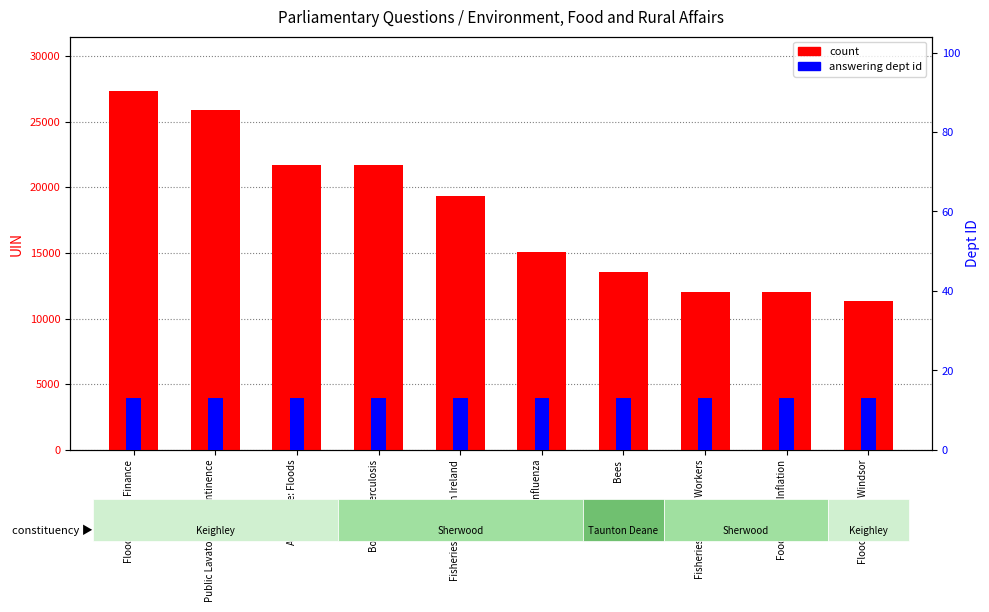

List the series in order of their peak value, highest first.

count, answering dept id